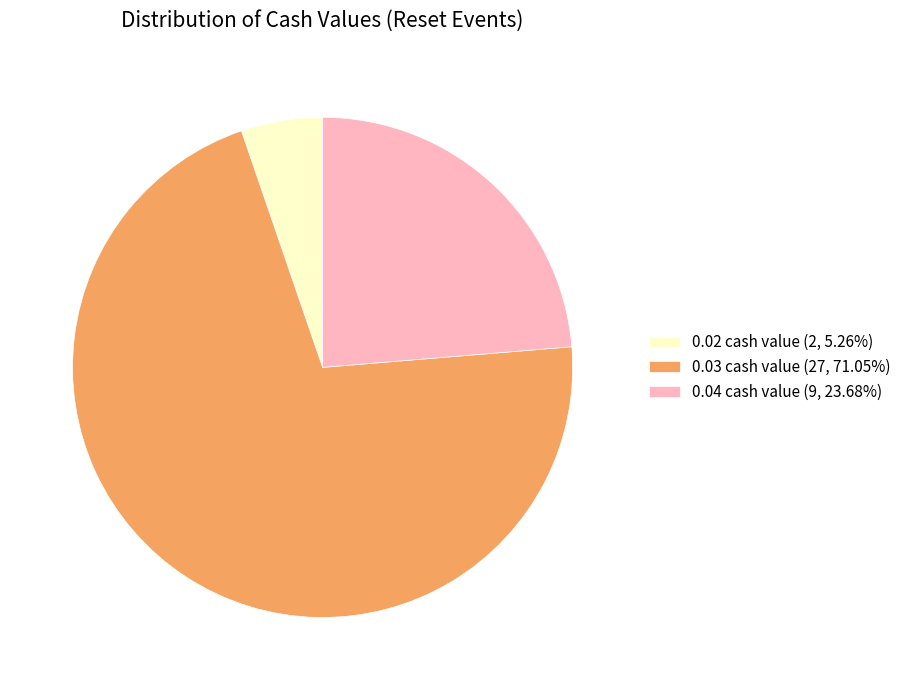

Combined, do 0.03 cash value (27, 71.05%) and 0.04 cash value (9, 23.68%) account for over 50%?

Yes